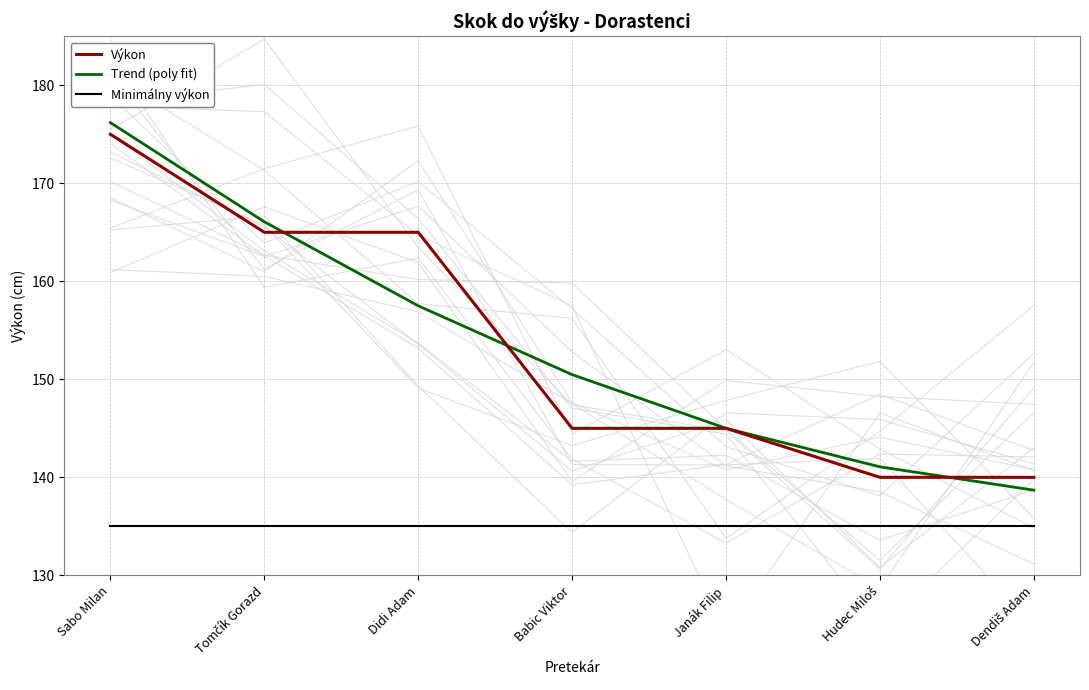

True or false: Trend (poly fit) has more than 0 interior local peaks.

False